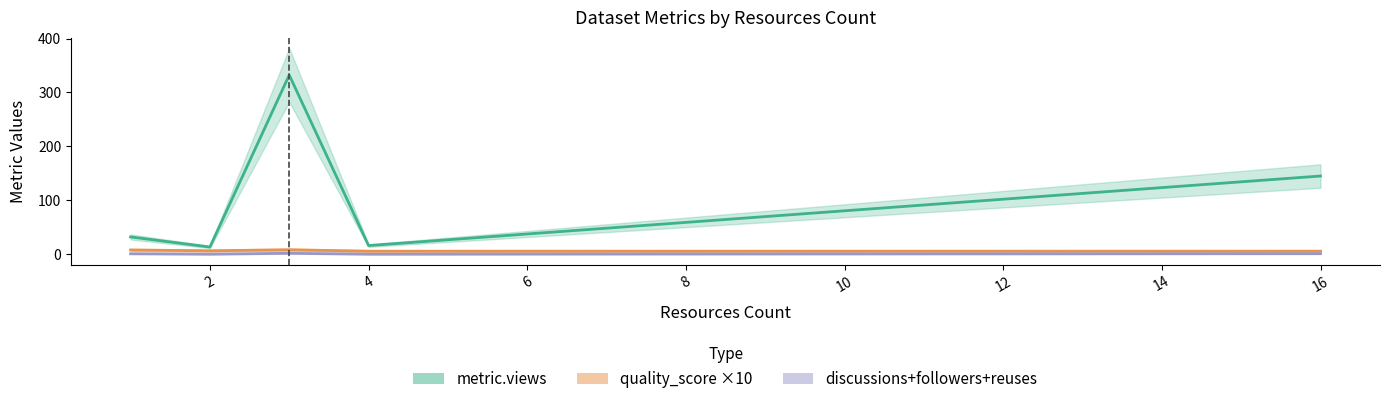

List the series in order of their peak value, highest first.

metric.views, quality_score ×10, discussions+followers+reuses